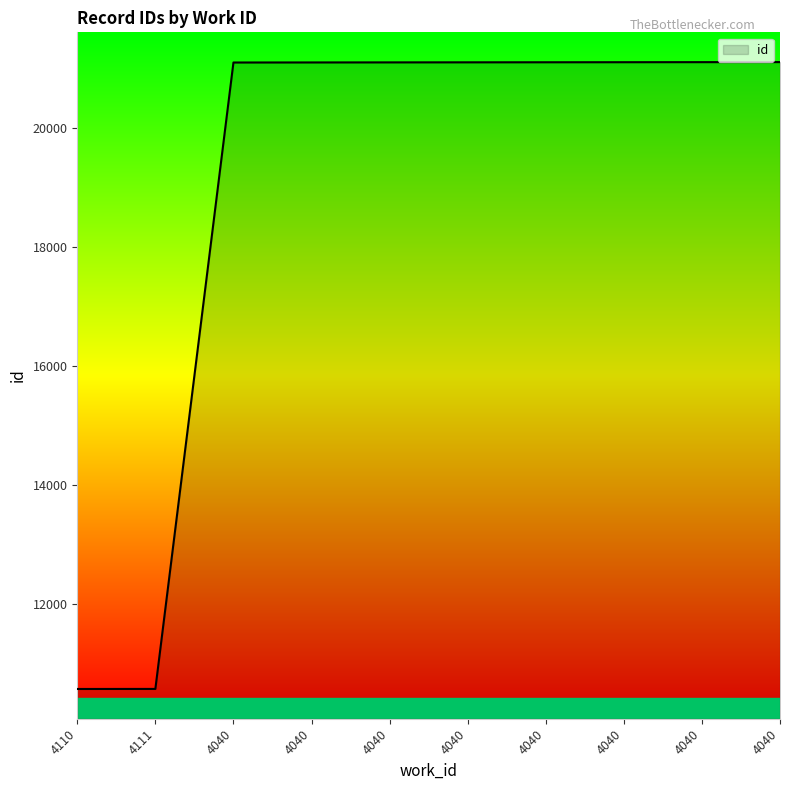

How many lines are shown in the chart?

1